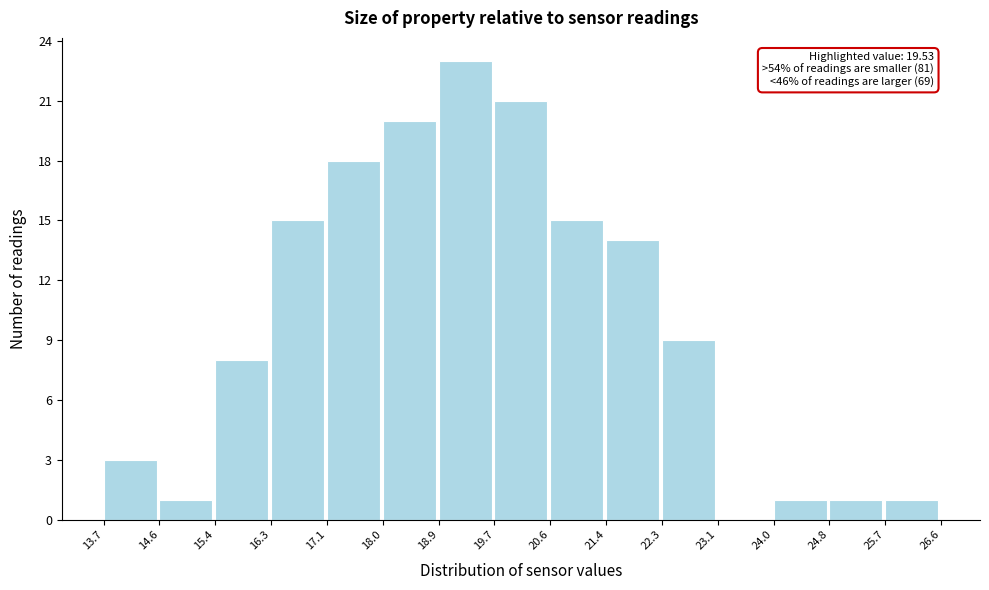

Which range on the x-axis has the tallest bar?

18.9 to 19.7